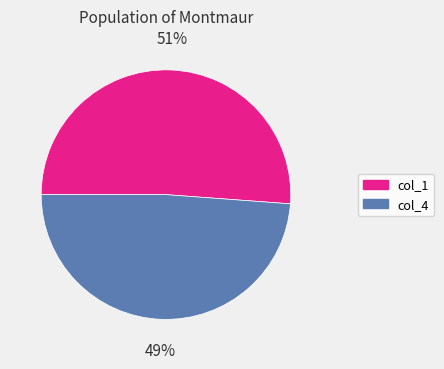

Which has a higher value, col_4 or col_1?

col_1